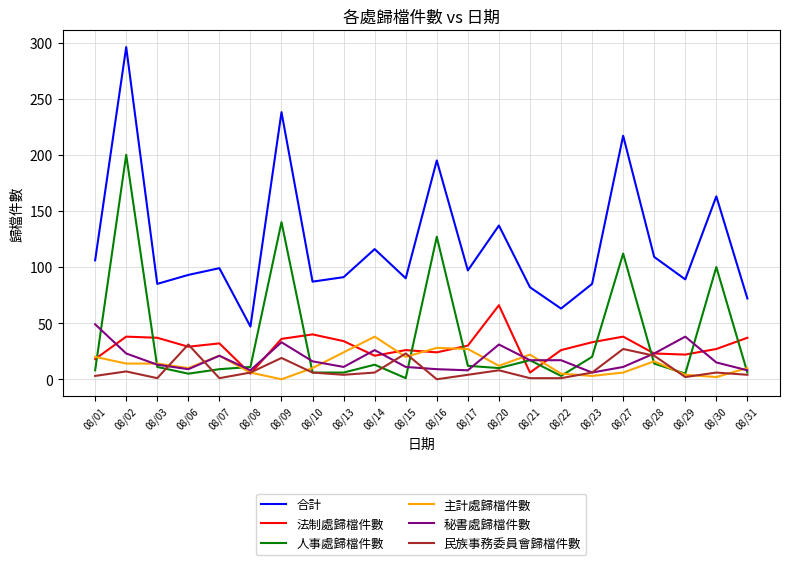

In 法制處歸檔件數, how many points are higher than both neighbors (excluding endpoints)?

6